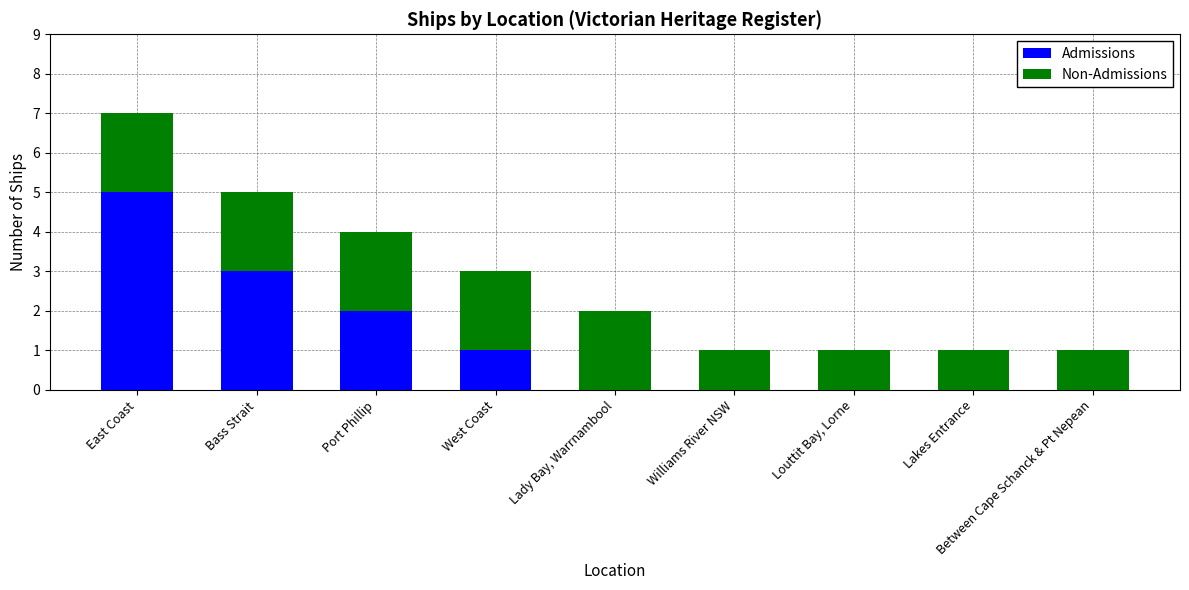

What is the maximum value for Admissions?

5